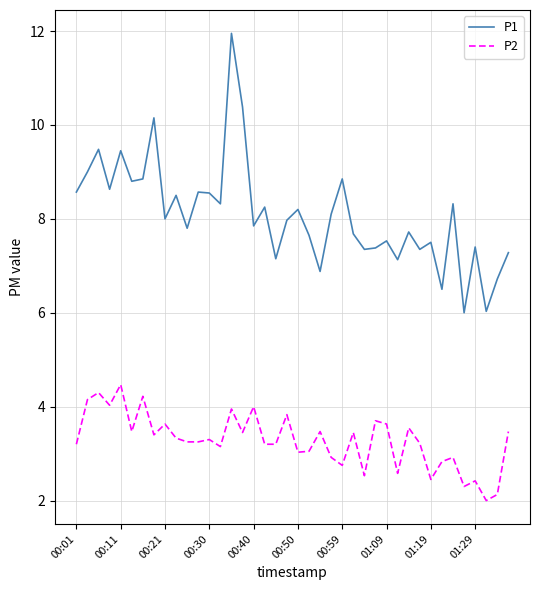

What is the maximum value for P2?

4.5